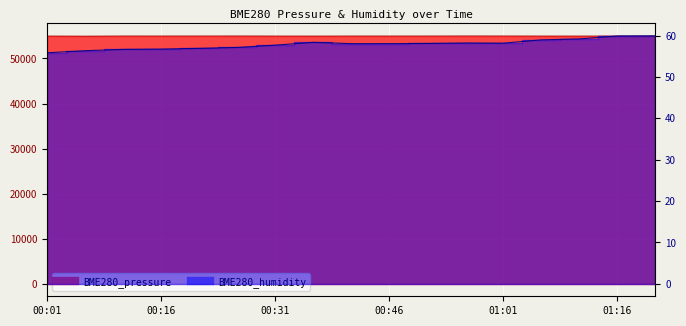

What is the label of the 8th point from the left?

00:36